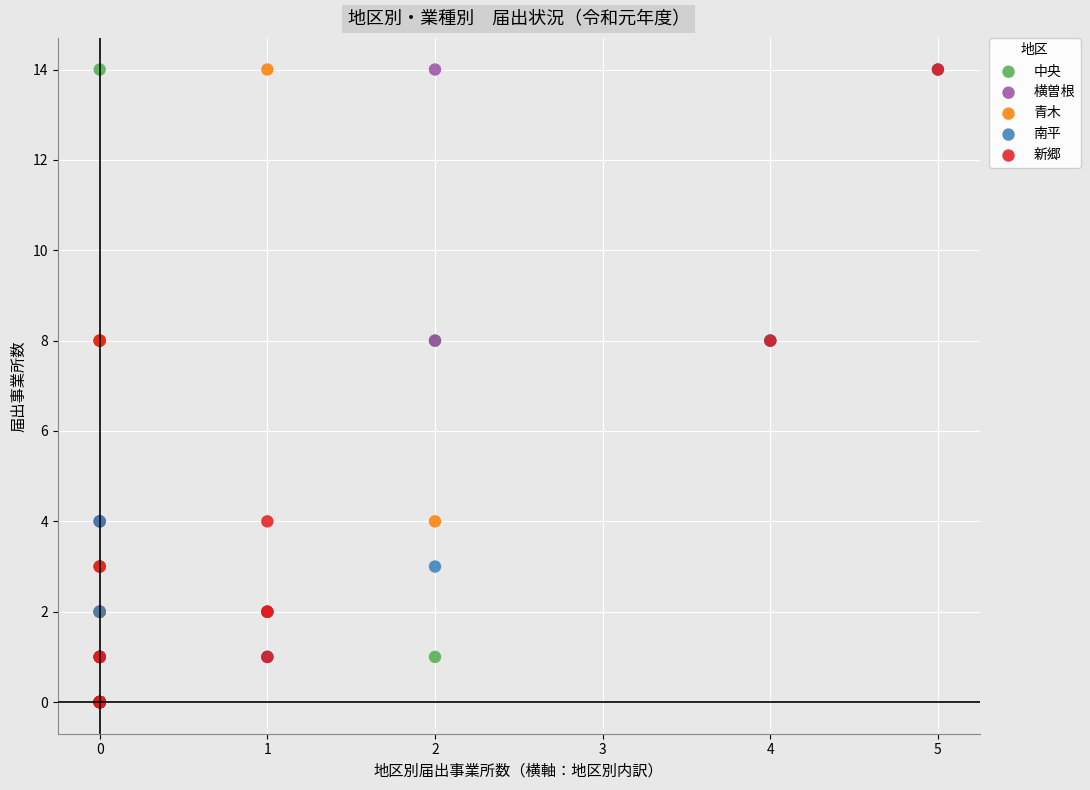

What are all the series names shown in the legend?

中央, 横曽根, 青木, 南平, 新郷